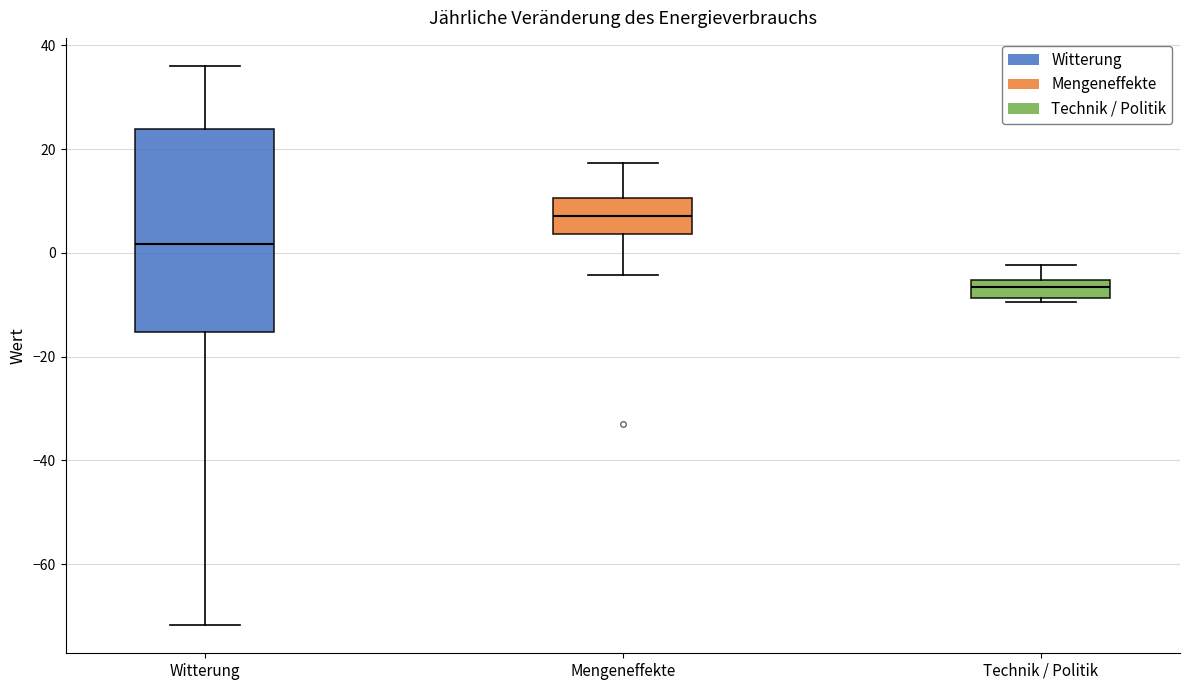

Reading left to right, transcribe this box plot: for each box, give where its median line is, the range the box spans, and where its two whiskers end, as read against the y-axis. The values are not printed on the chart, so give them approximately, as read against the axis.

Witterung: median 2, box -16 to 24, whiskers -72 to 36
Mengeneffekte: median 8, box 4 to 10, whiskers -4 to 18
Technik / Politik: median -6 (inside the box), box -8 to -6, whiskers -10 to -2